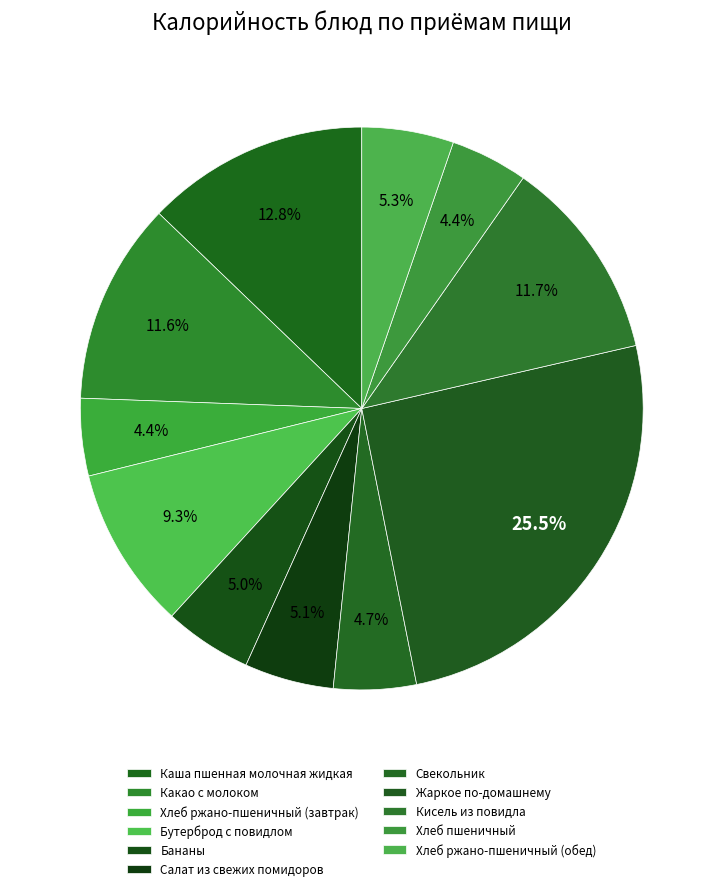

Count the number of slices in the pie.

11